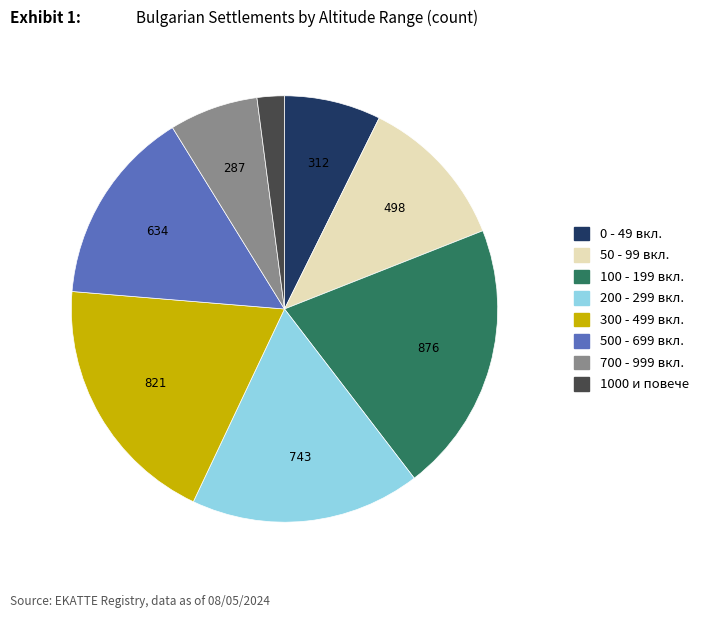

Is there any slice that represents more than half of the pie?

No